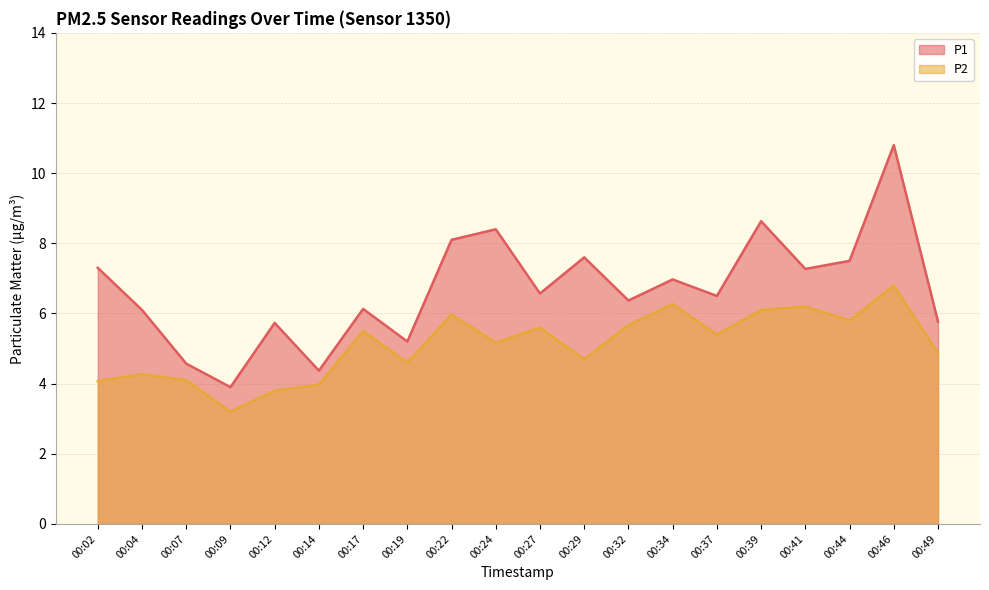

Rank the categories by P1 value from lowest to highest.

00:09, 00:14, 00:07, 00:19, 00:12, 00:49, 00:04, 00:17, 00:32, 00:37, 00:27, 00:34, 00:41, 00:02, 00:44, 00:29, 00:22, 00:24, 00:39, 00:46